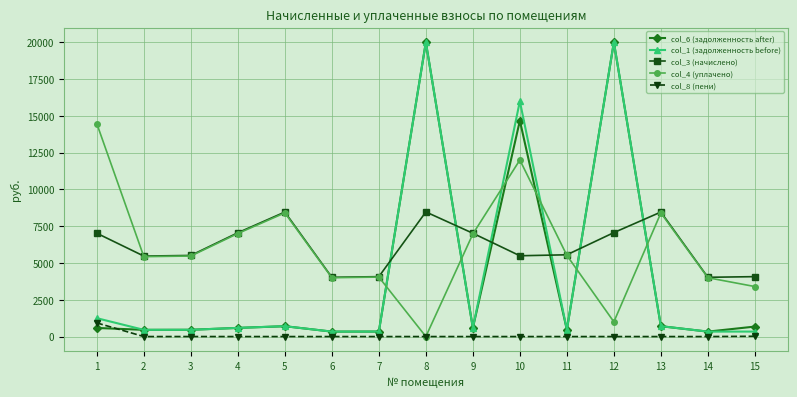

How many data points in col_1 (задолженность before) are above 585?

8